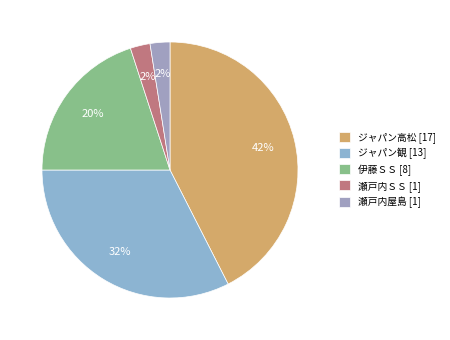

What is the change in value from ジャパン高松 to ジャパン観?

-4